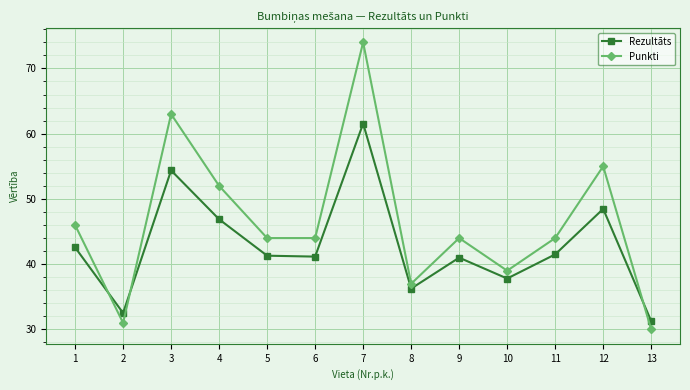

Is the value of Punkti at 9 greater than the value of Rezultāts at 13?

Yes